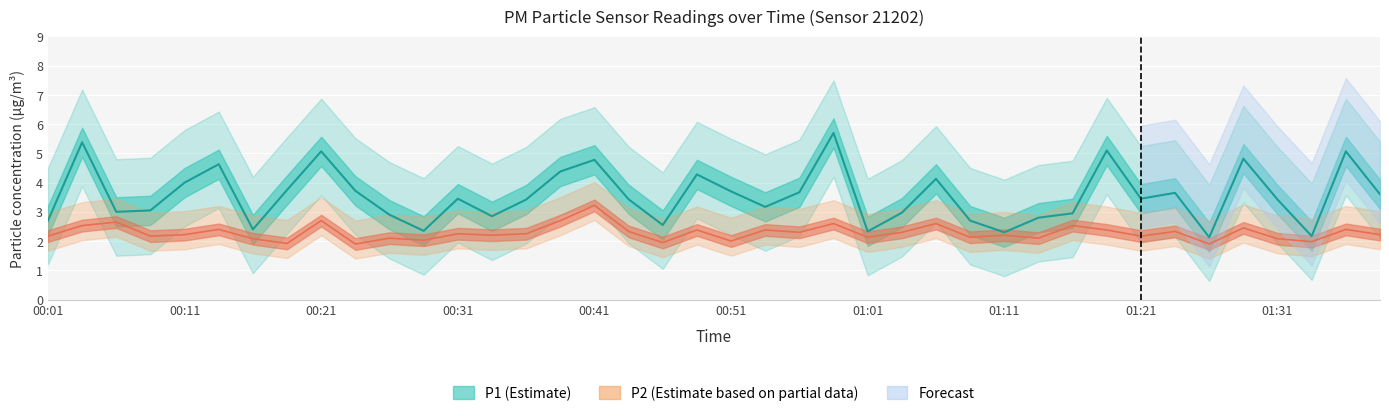

How many values in the P2 series exceed 2?

34